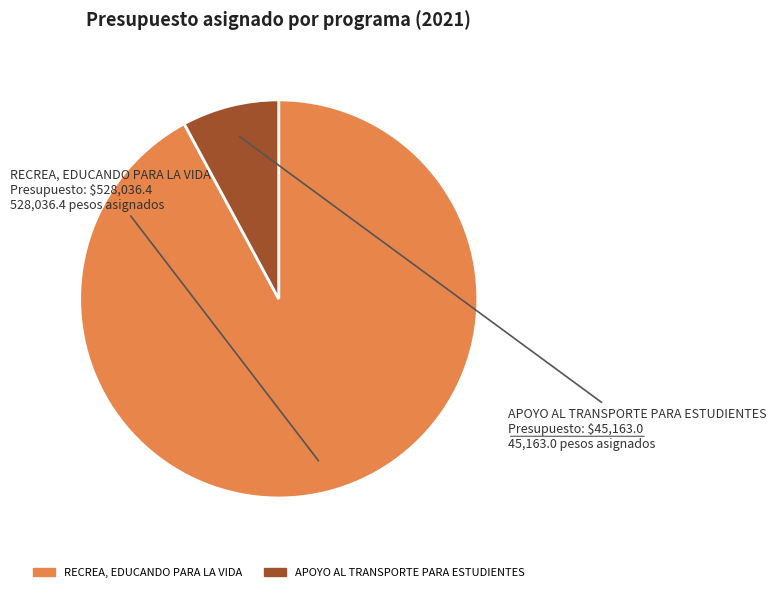

Rank the categories by value from lowest to highest.

APOYO AL TRANSPORTE PARA ESTUDIENTES, RECREA, EDUCANDO PARA LA VIDA